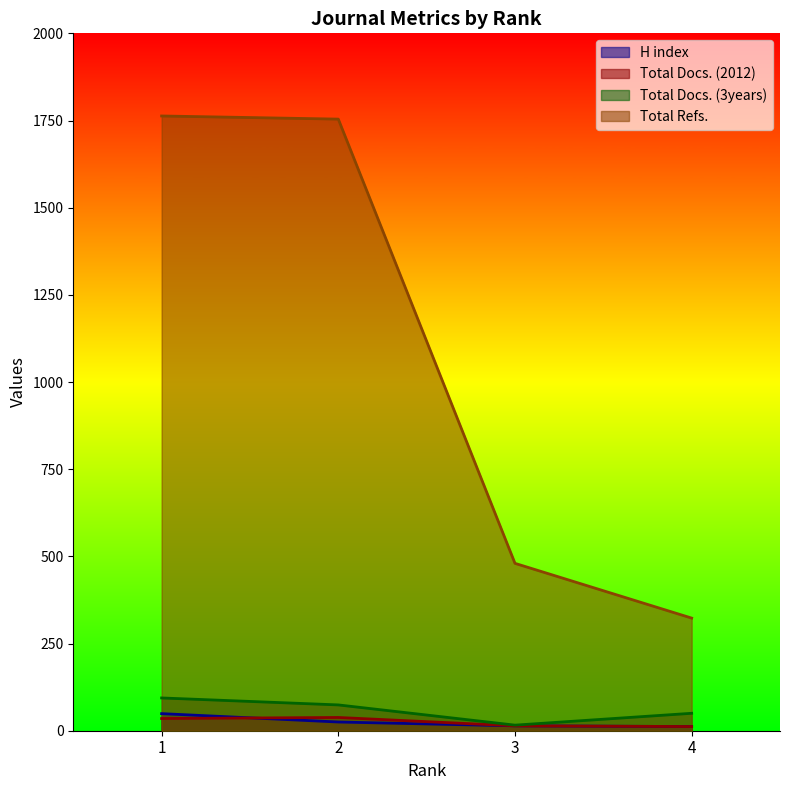

Which has a higher value, 1 or 4?

1